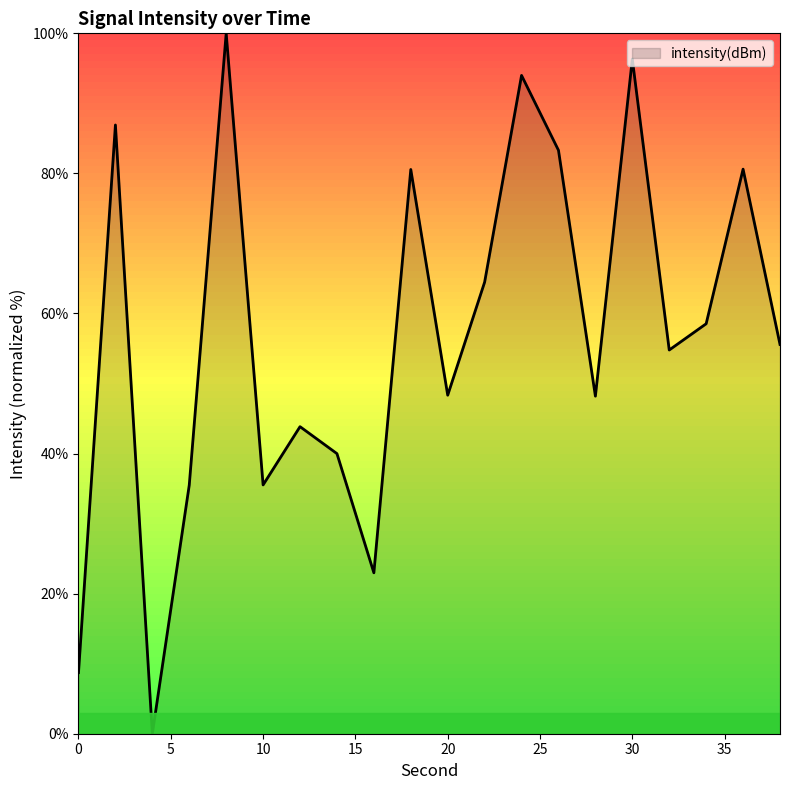

What is the greatest value displayed?

100.0